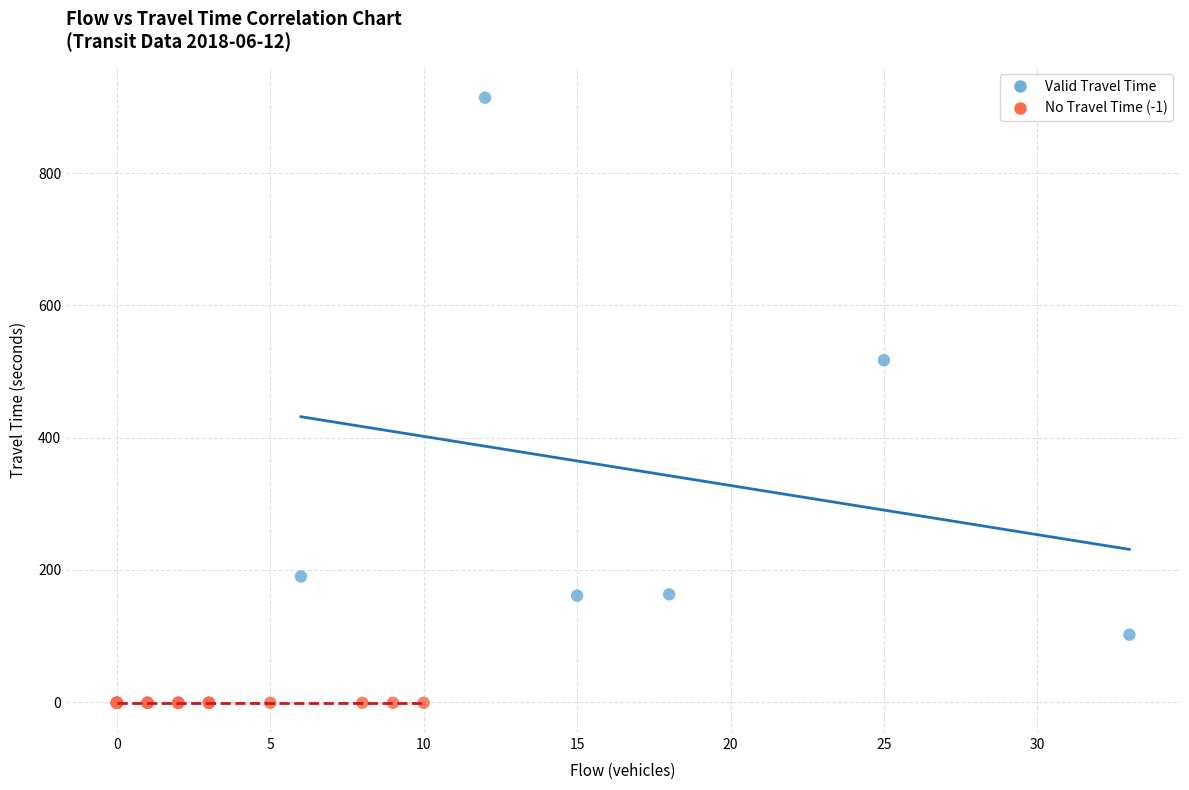

Which series contains the highest Y value?

Valid Travel Time